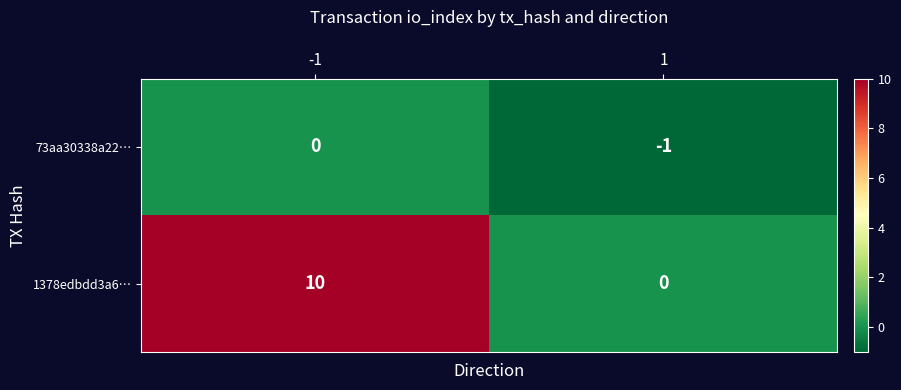

Which series has the largest range (max minus min)?

1378edbdd3a6…